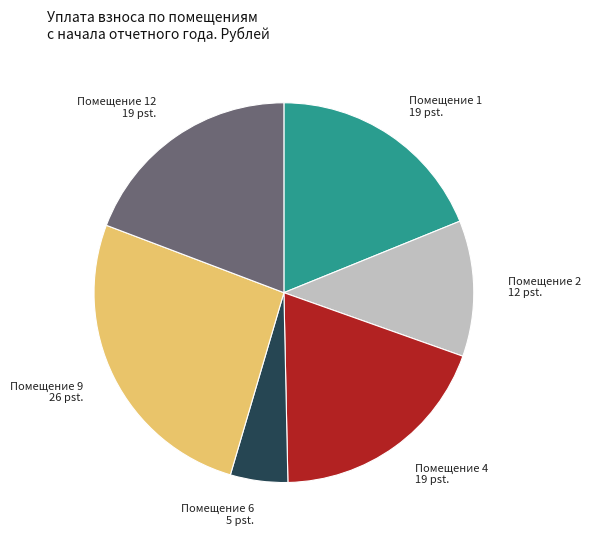

The Помещение 2 12 pst. slice represents 1% of the pie. True or false?

False